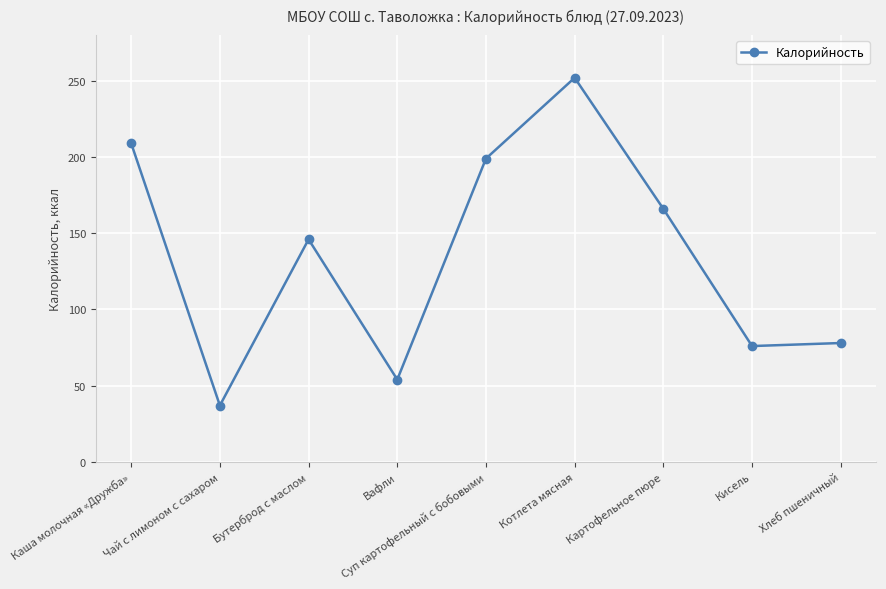

Reading right to left, extract all data points from this chart.

Хлеб пшеничный=78	Кисель=76	Картофельное пюре=166	Котлета мясная=252	Суп картофельный с бобовыми=199	Вафли=54	Бутерброд с маслом=146	Чай с лимоном с сахаром=37	Каша молочная «Дружба»=209